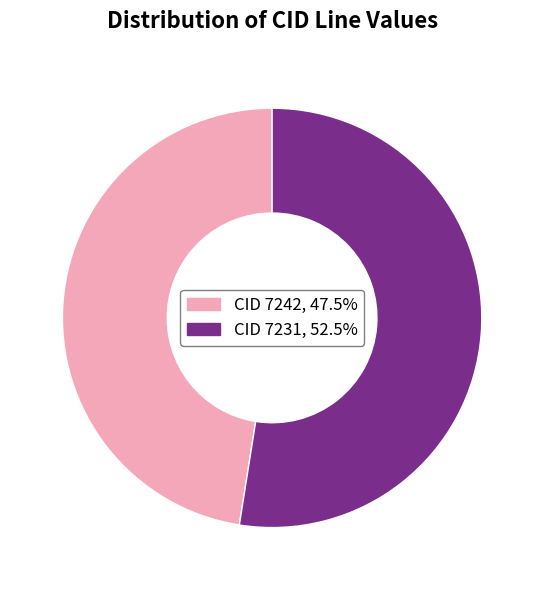

Does any single category account for the majority?

Yes